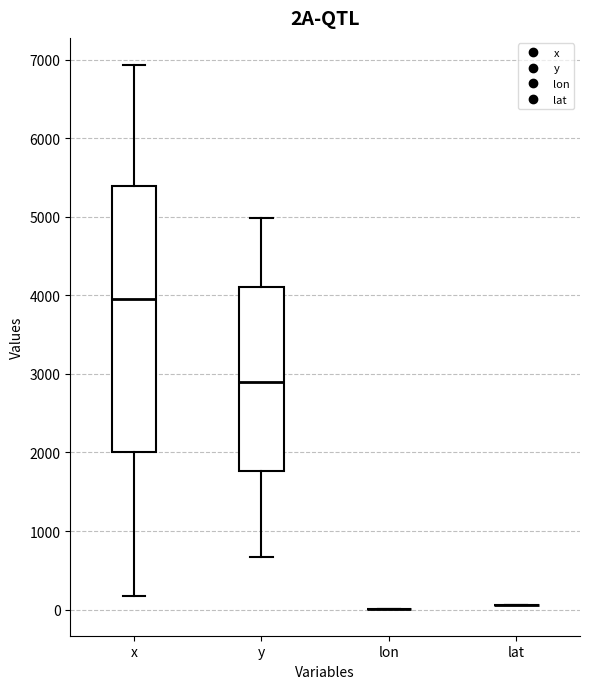

Reading left to right, transcribe this box plot: for each box, give where its median line is, the range the box spans, and where its two whiskers end, as read against the y-axis. The values are not printed on the chart, so give them approximately, as read against the axis.

x: median 4000, box 2000 to 5400, whiskers 200 to 6900
y: median 2900, box 1800 to 4100, whiskers 700 to 5000
lon: box collapsed to a line at 0, whiskers 0 to 0
lat: box collapsed to a line at 100, whiskers 100 to 100